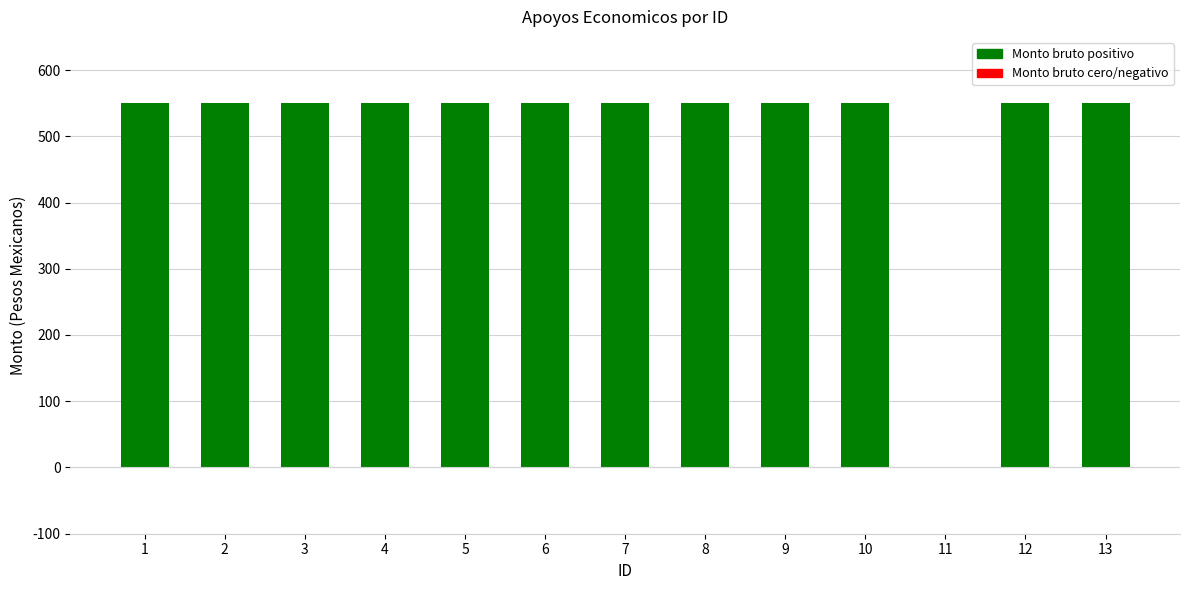

The value at 13 is 550. True or false?

True